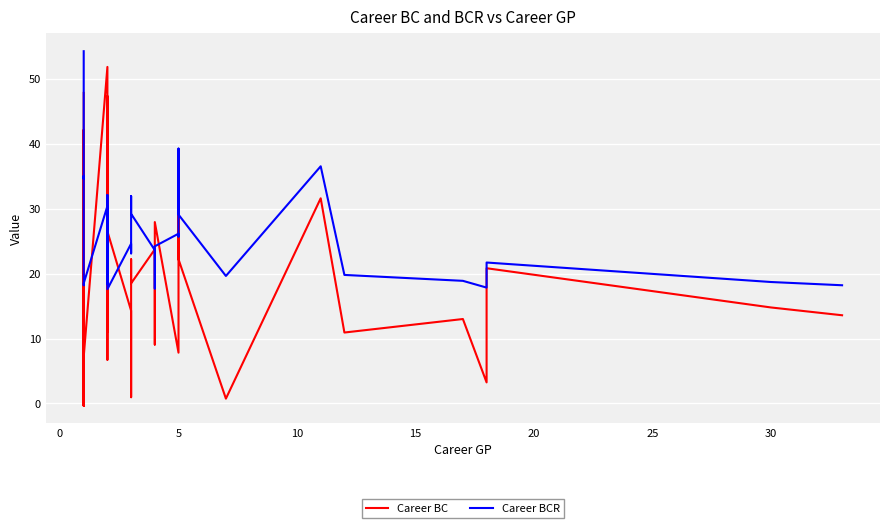

At how many categories does at least one series exceed 31?

14